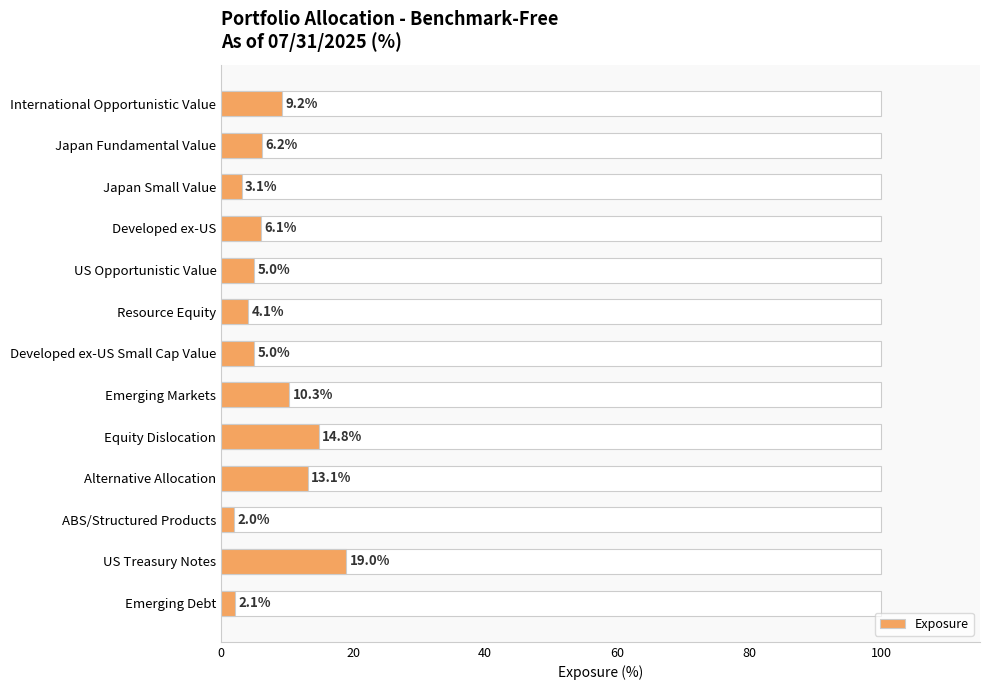

Approximately how many times larger is the value at ABS/Structured Products compared to Developed ex-US?

0.3